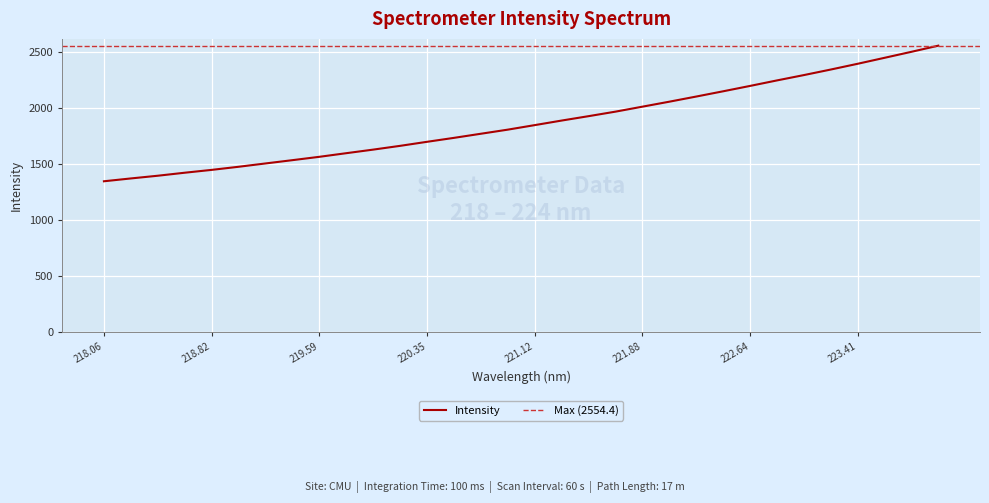

True or false: Intensity has a value of 2195.7 at 222.64.

True